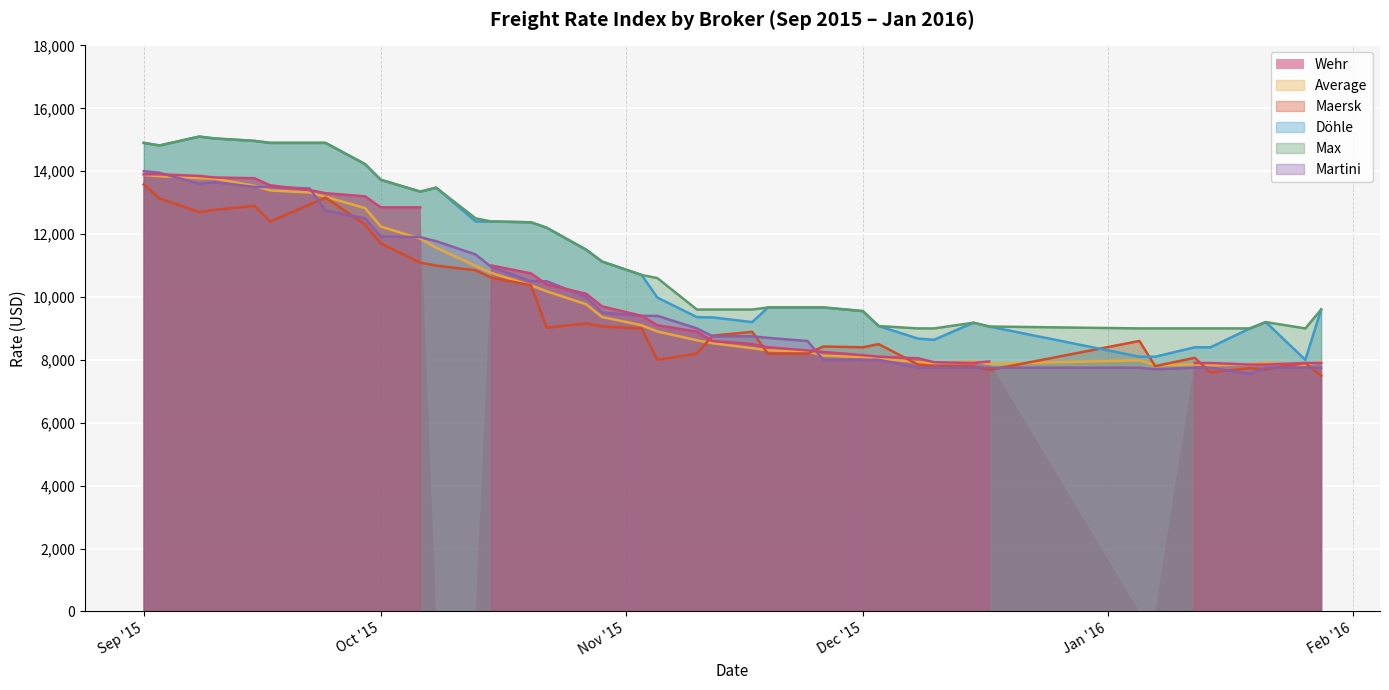

True or false: Maersk and Max cross at least once.

False